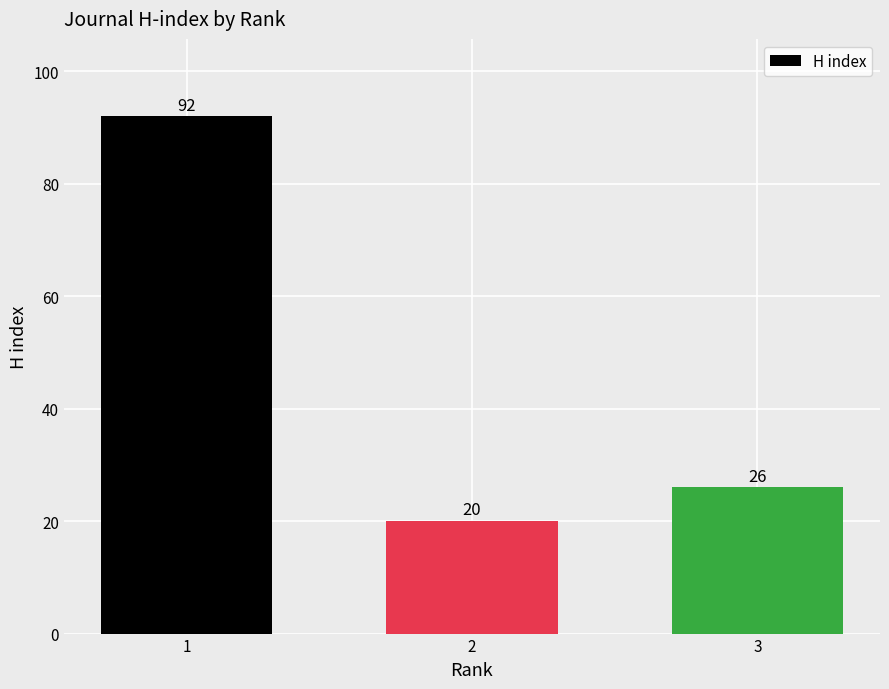

Which category has the lowest value across all series?

2